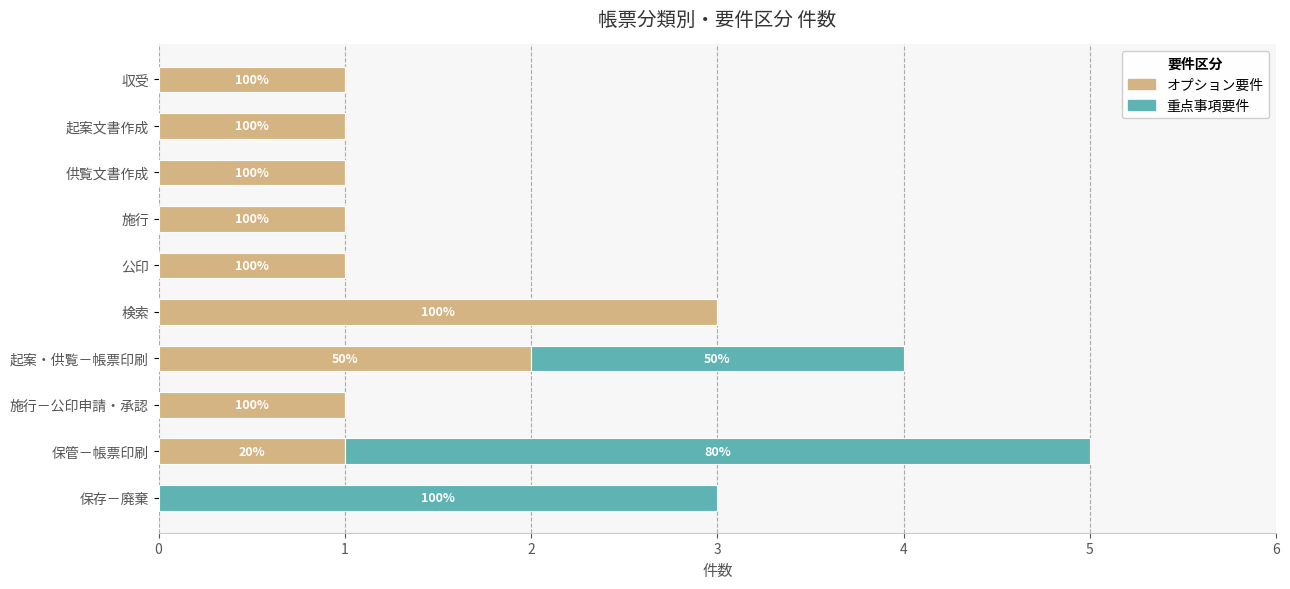

List the series in order of their peak value, lowest first.

オプション要件, 重点事項要件